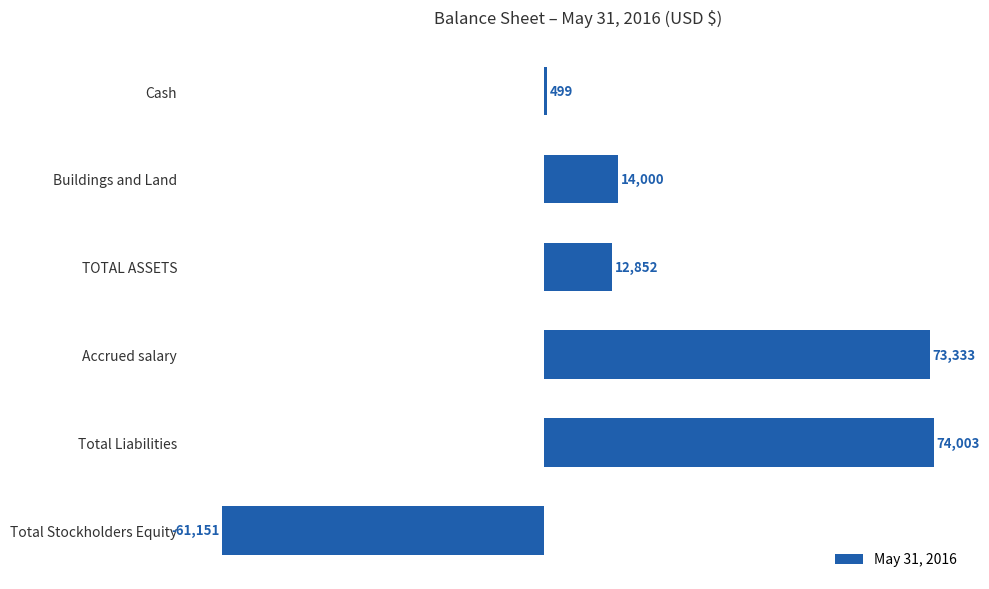

How many values are below 14000?

3